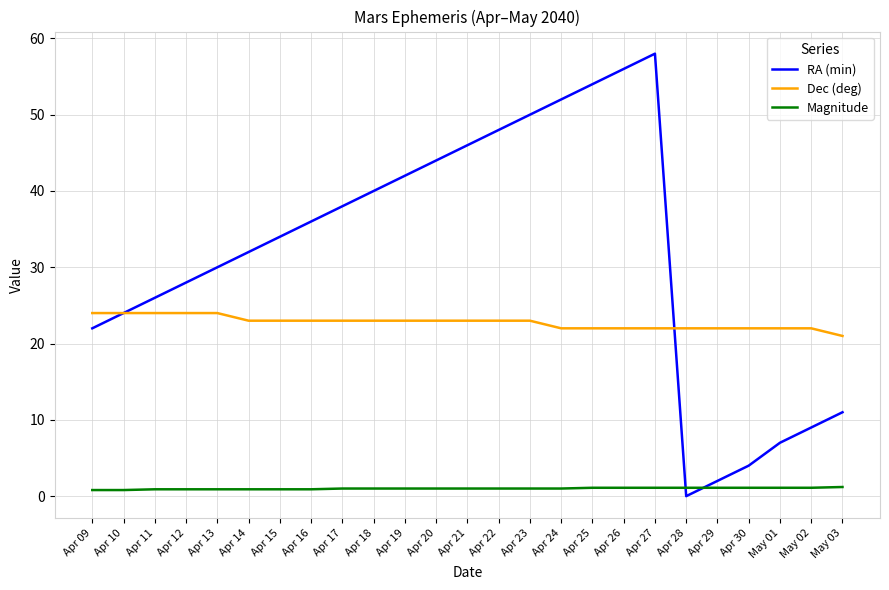

What is the average value of the RA (min) series?

31.7